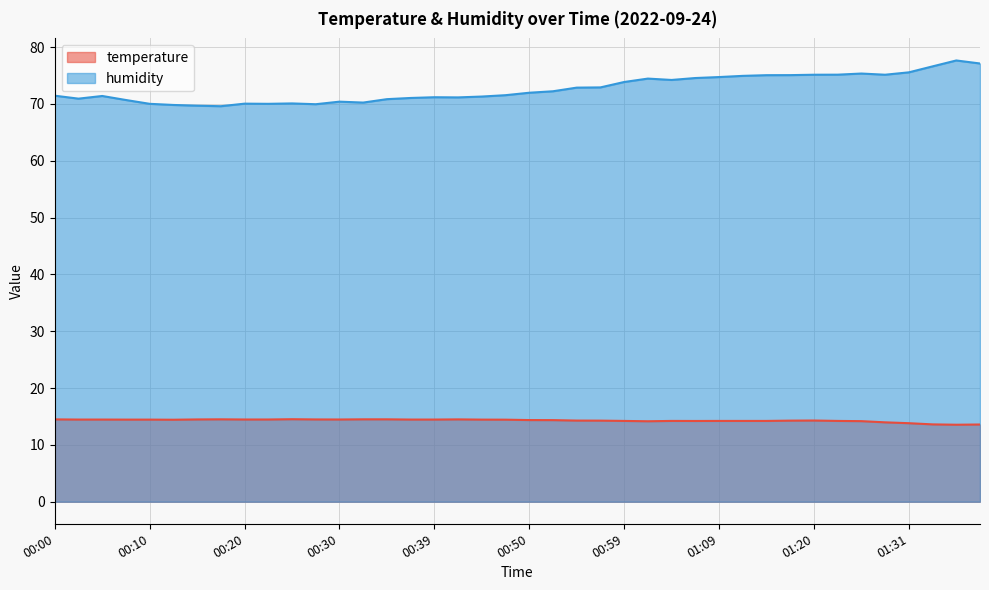

True or false: humidity and temperature cross at least once.

False